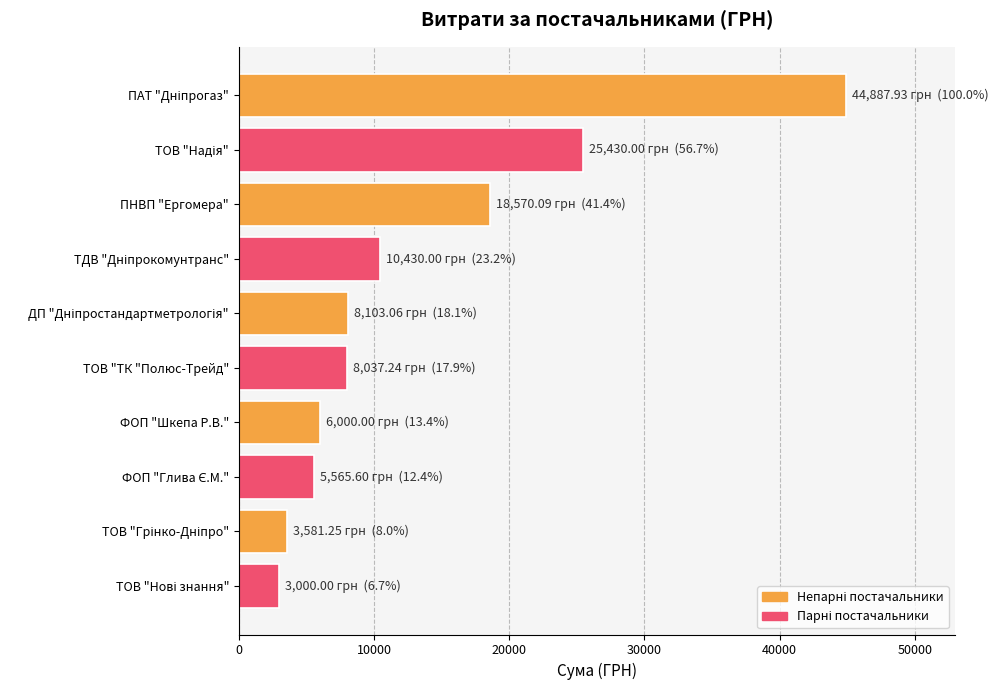

What is the smallest value displayed?

3000.0